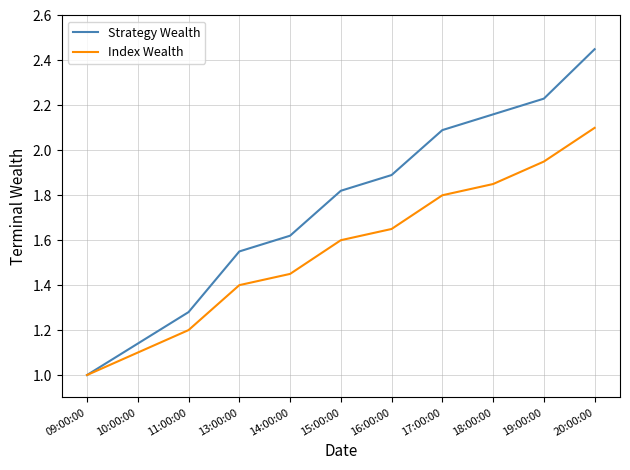

Rank the series by their maximum value, from lowest to highest.

Index Wealth, Strategy Wealth